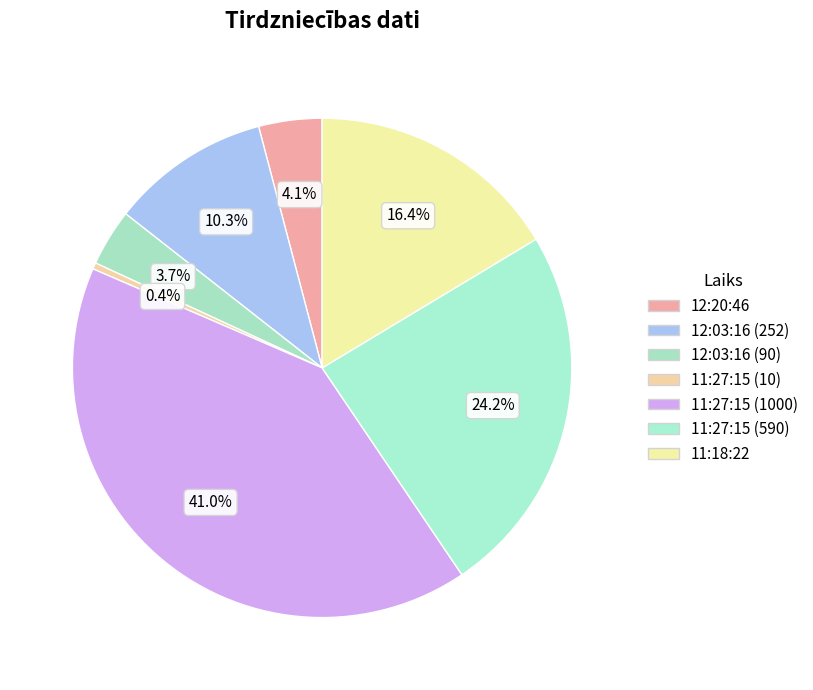

Approximately how many times larger is the value at 12:20:46 compared to 11:27:15 (10)?

10.0